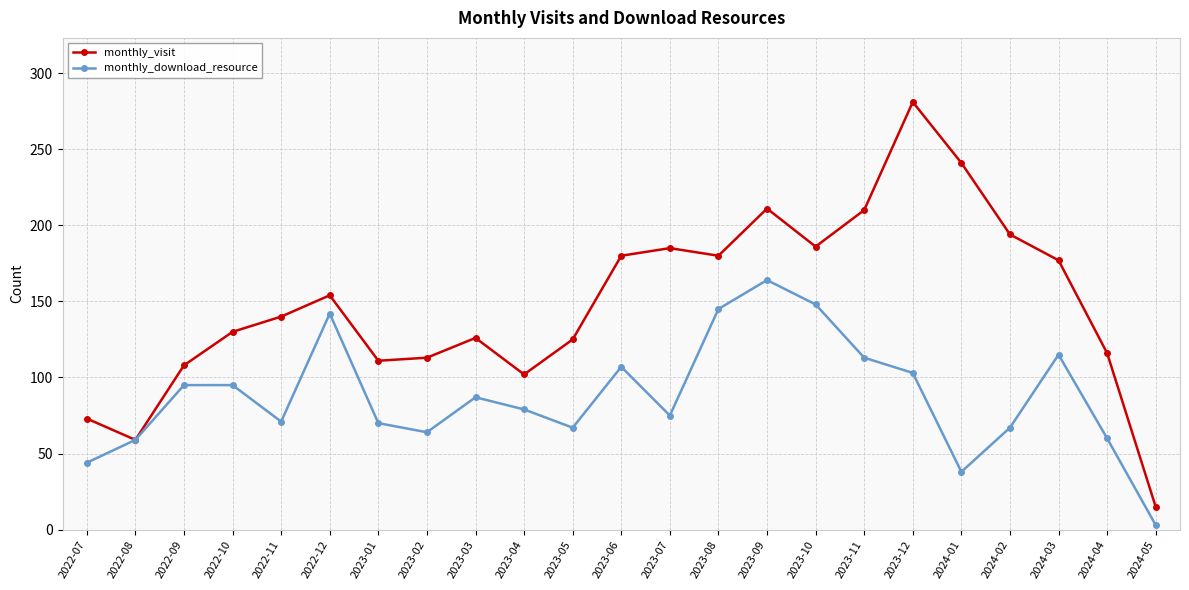

Is the value of monthly_visit at 2024-01 greater than the value of monthly_download_resource at 2024-02?

Yes